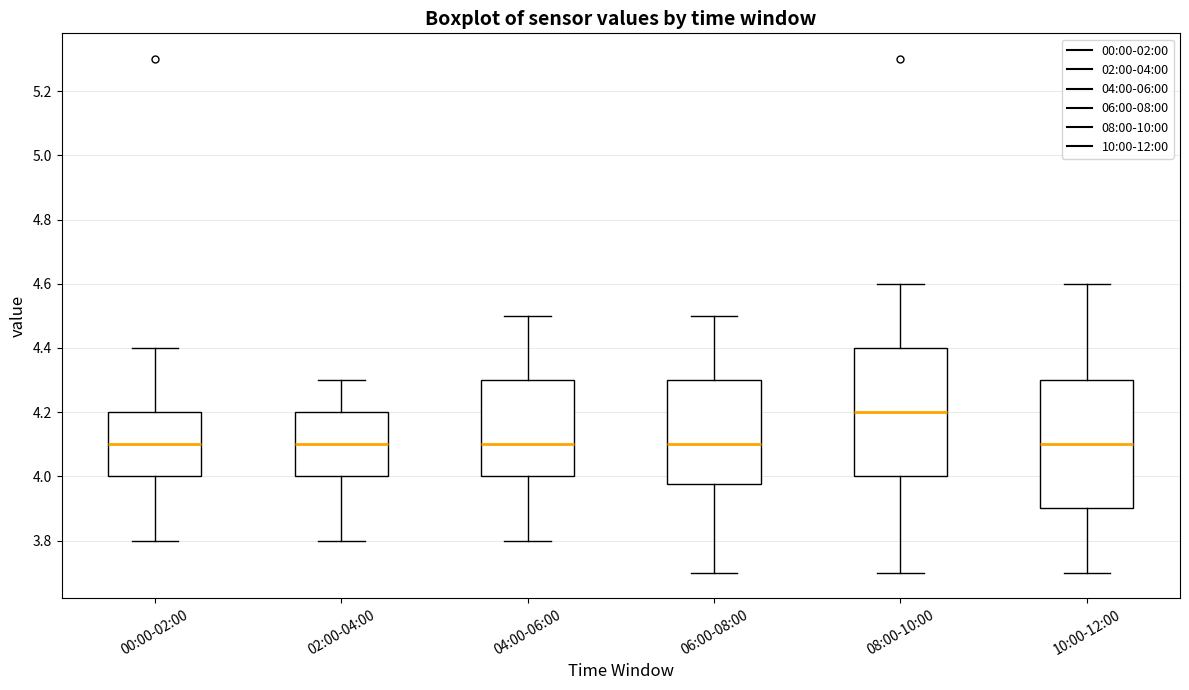

Where does the median line of the box for 08:00-10:00 sit on the y-axis? The values are not printed on the chart, so give them approximately, as read against the axis.

4.20